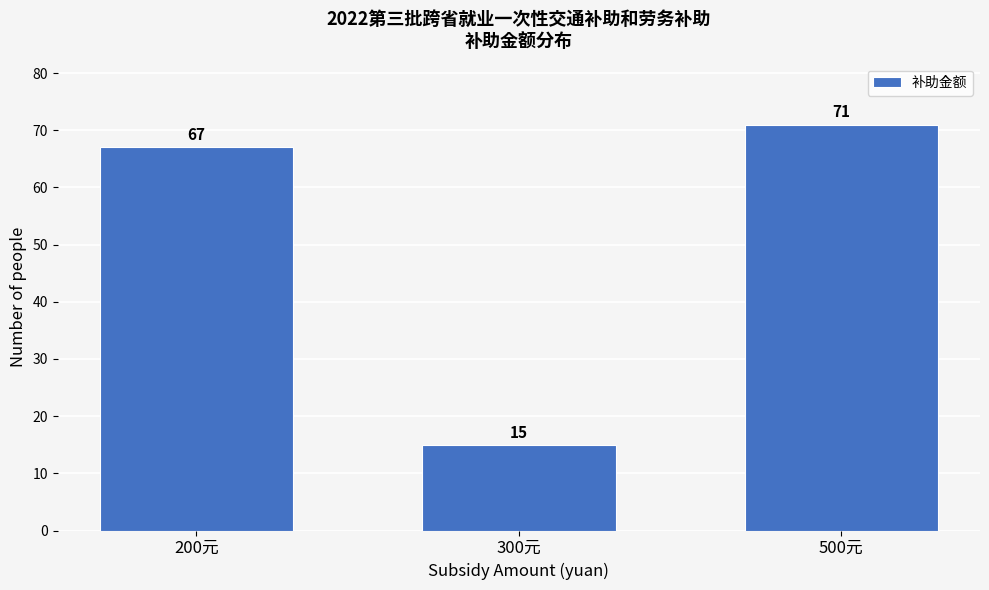

Reading left to right, list all the values displayed in this chart.

67	15	71